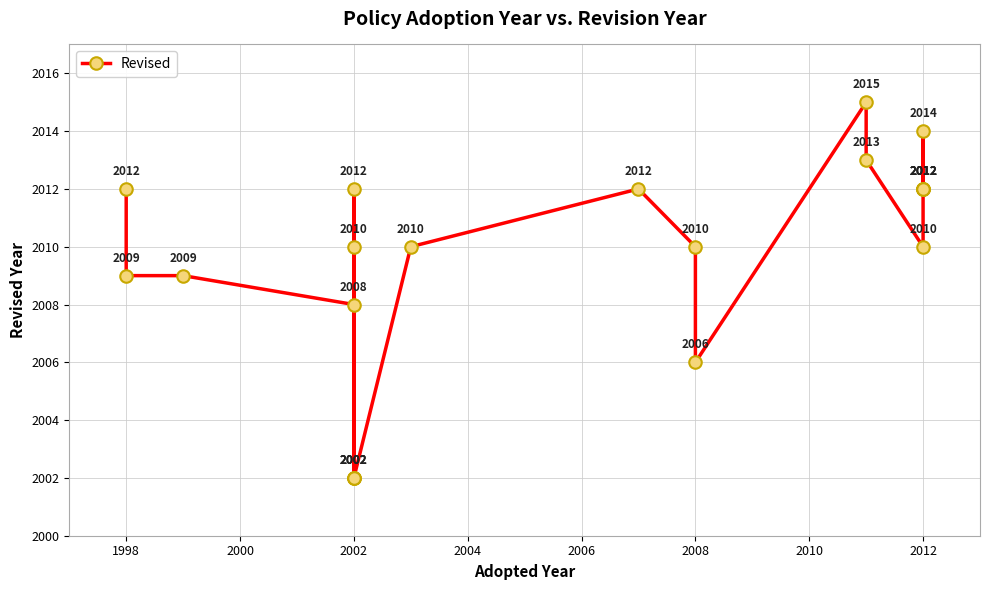

What is the difference between the values at 2008 and 1998?

1